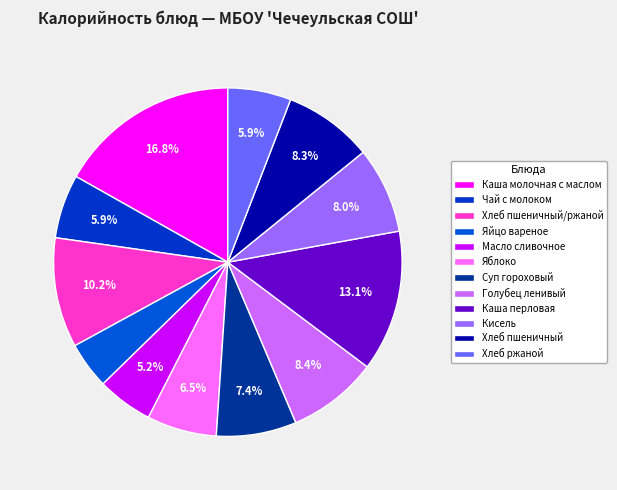

To the nearest percent, what portion does Яйцо вареное represent?

4%